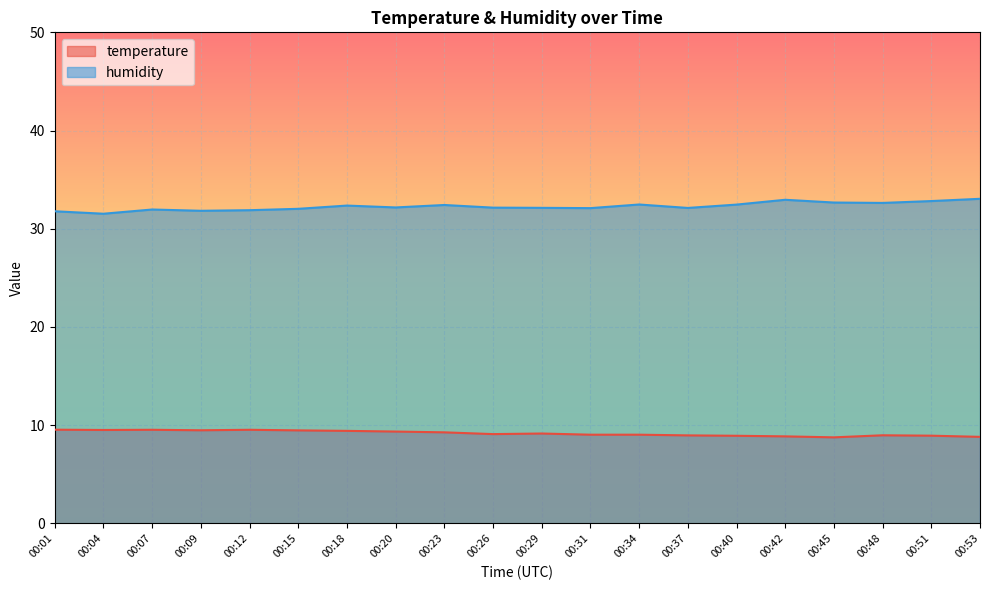

At which category does the chart reach its minimum across all series?

00:45